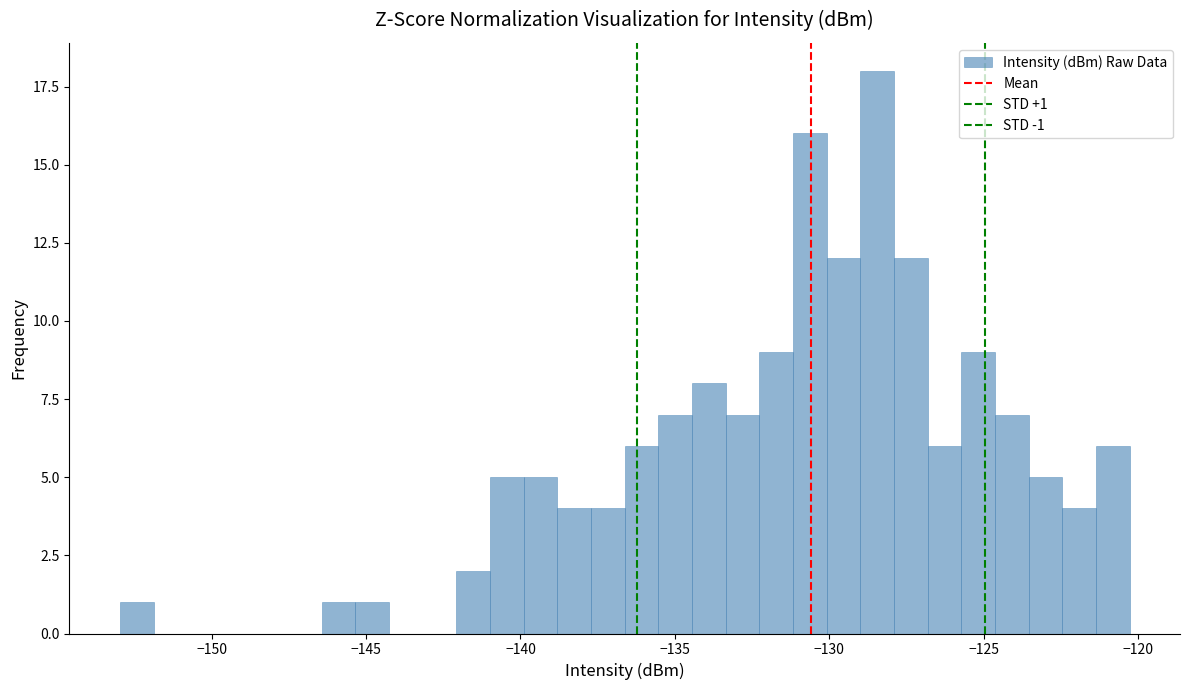

Around what value on the x-axis is the tallest bar? Give the approximate position of its centre, as read against the axis.

-128.5